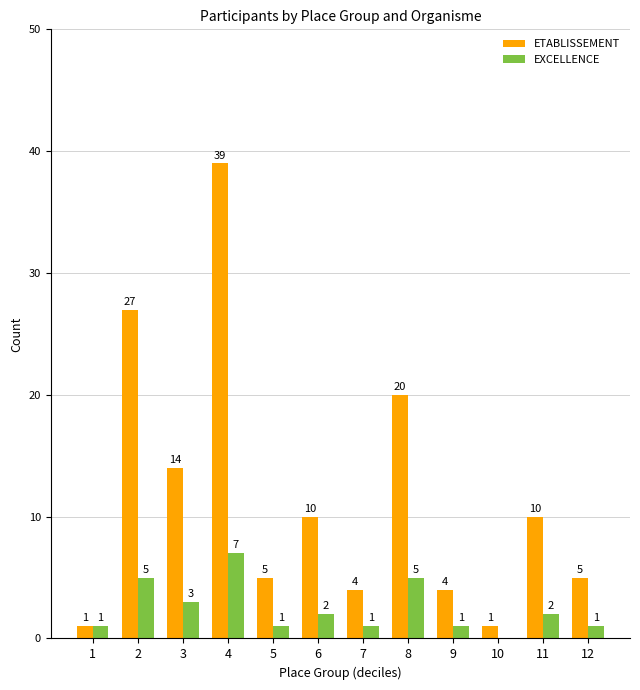

Reading left to right, list all the values displayed in this chart.

ETABLISSEMENT: 1=1	2=27	3=14	4=39	5=5	6=10	7=4	8=20	9=4	10=1	11=10	12=5
EXCELLENCE: 1=1	2=5	3=3	4=7	5=1	6=2	7=1	8=5	9=1	10=0	11=2	12=1